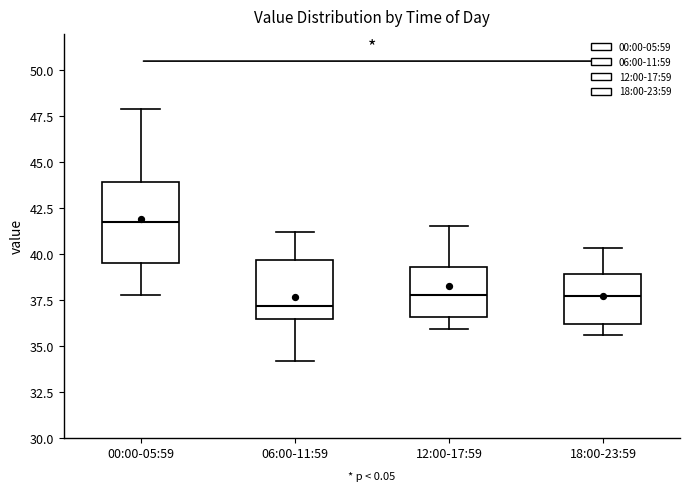

Reading left to right, read every box against the y-axis: the position of its median line, the range the box covers, and the ends of its whiskers. The values are not printed on the chart, so give them approximately, as read against the axis.

00:00-05:59: median 42.0, box 39.5 to 44.0, whiskers 38.0 to 48.0
06:00-11:59: median 37.0, box 36.5 to 39.5, whiskers 34.0 to 41.0
12:00-17:59: median 38.0, box 36.5 to 39.5, whiskers 36.0 to 41.5
18:00-23:59: median 37.5, box 36.0 to 39.0, whiskers 35.5 to 40.5